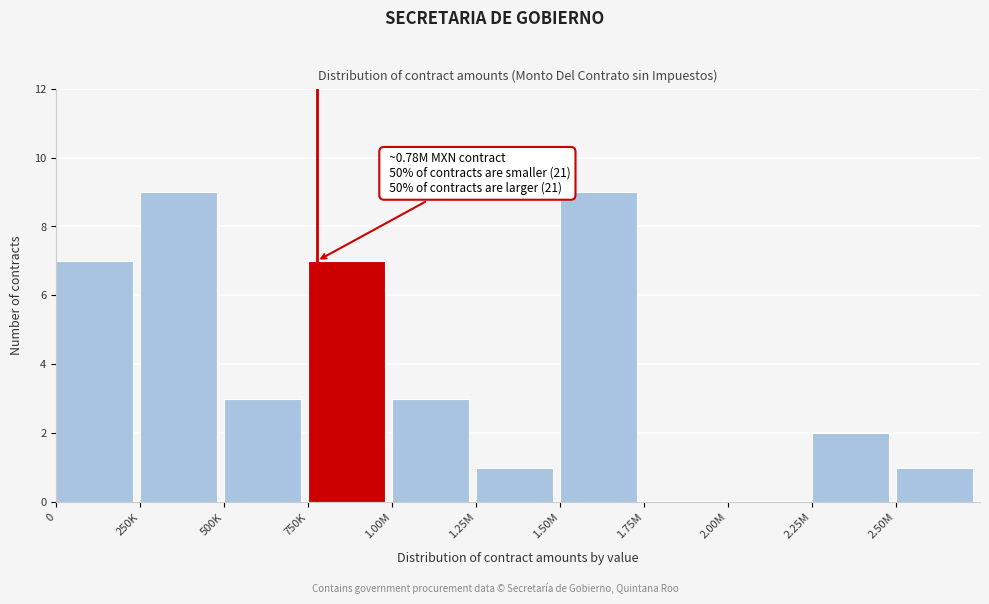

Reading right to left, transcribe all the data shown in this chart.

2.50M=1	2.25M=2	2.00M=0	1.75M=0	1.50M=9	1.25M=1	1.00M=3	750K=7	500K=3	250K=9	0=7